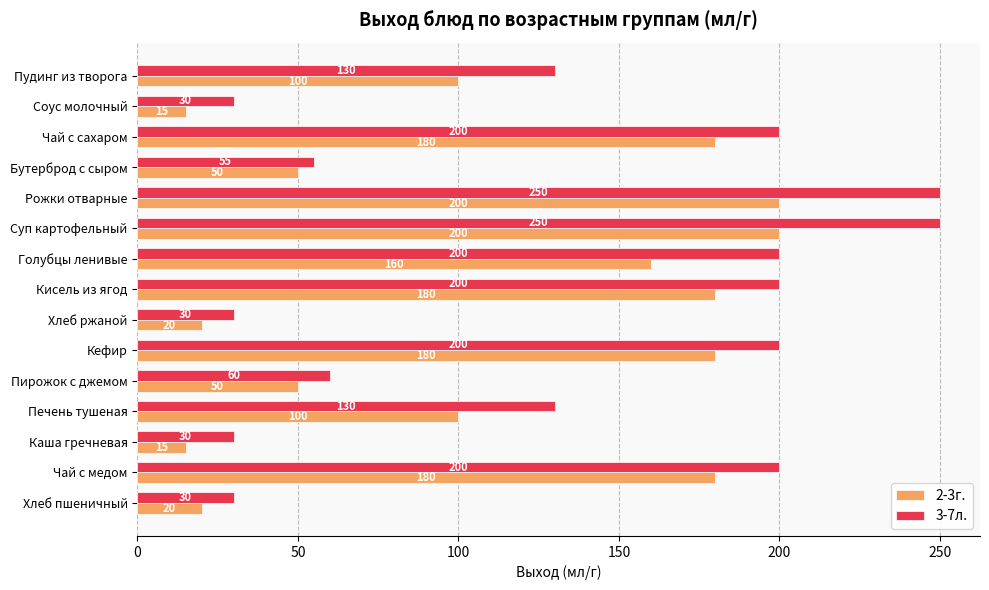

Which series has the largest total across all categories?

3-7л.